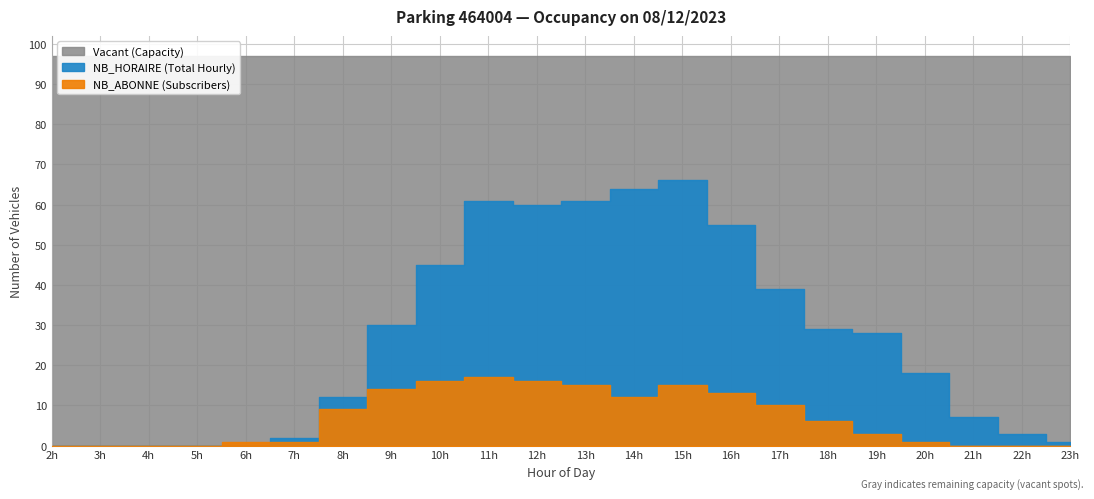

At which category does the chart reach its minimum across all series?

2